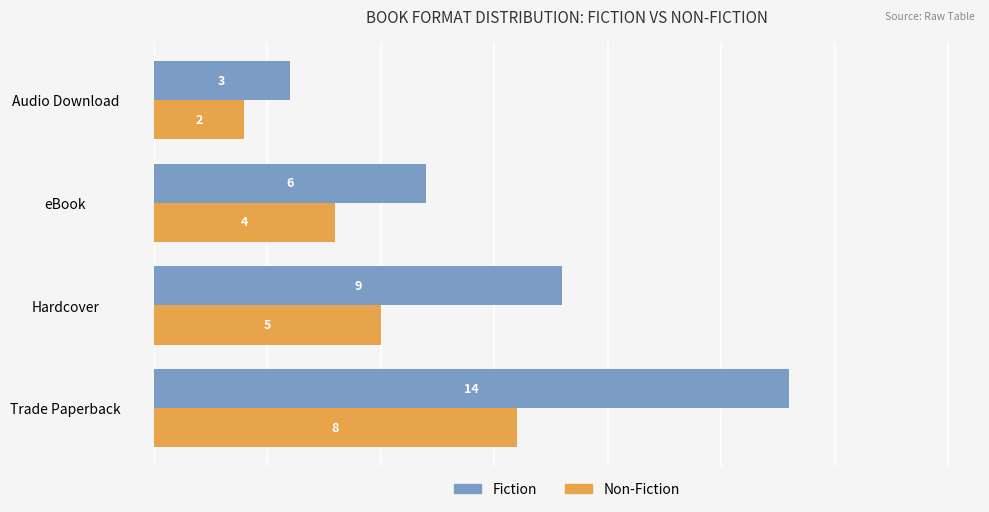

Rank the series at eBook from highest to lowest value.

Fiction, Non-Fiction